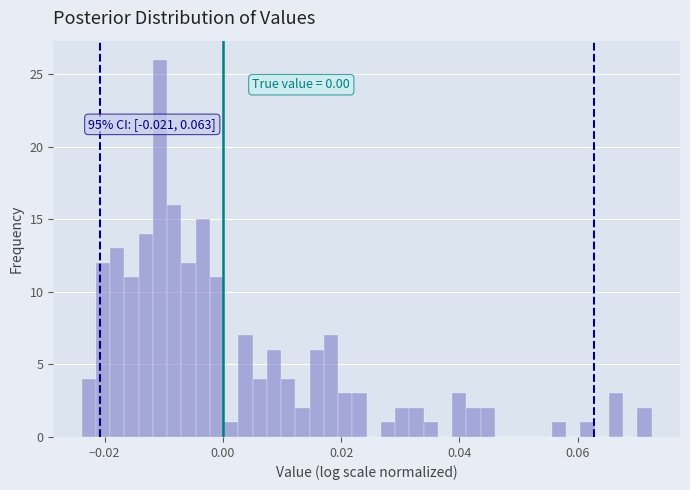

Read against the x-axis, roughly where is the centre of the tallest bar?

-0.010